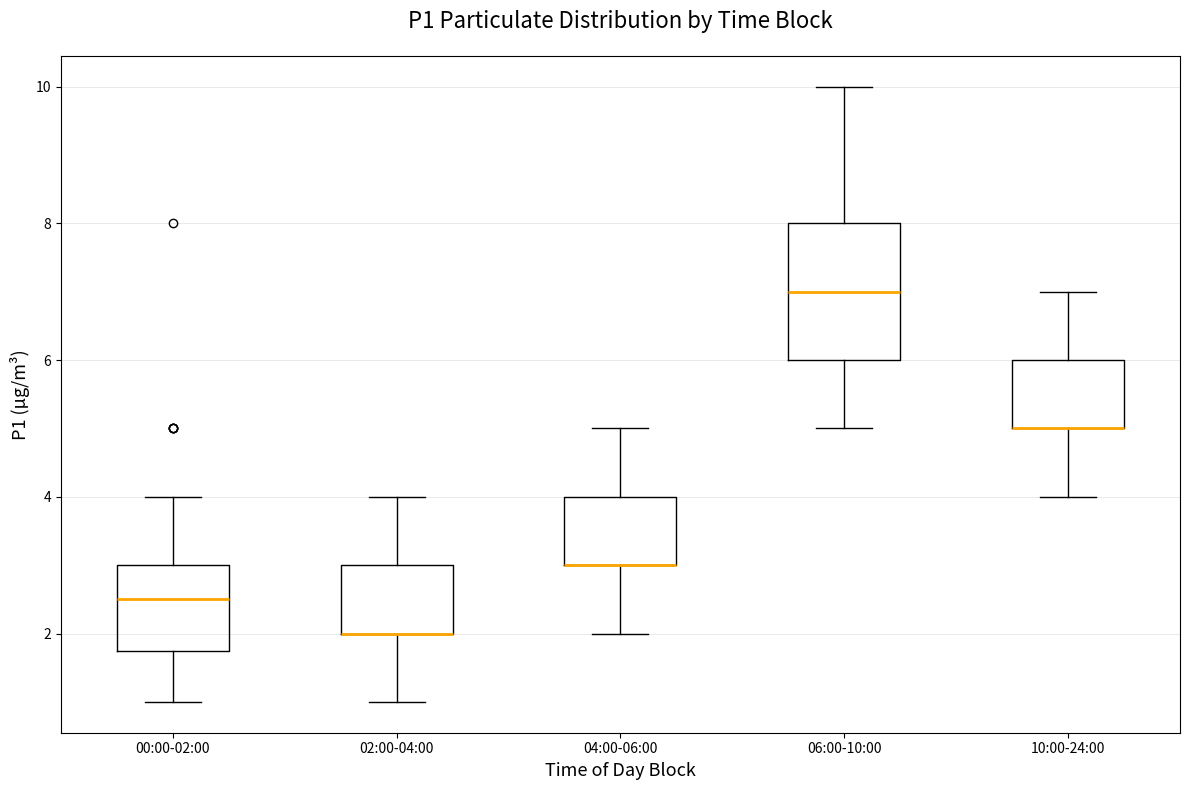

Where does the lower whisker of the box for 02:00-04:00 end on the y-axis? The values are not printed on the chart, so give them approximately, as read against the axis.

1.0